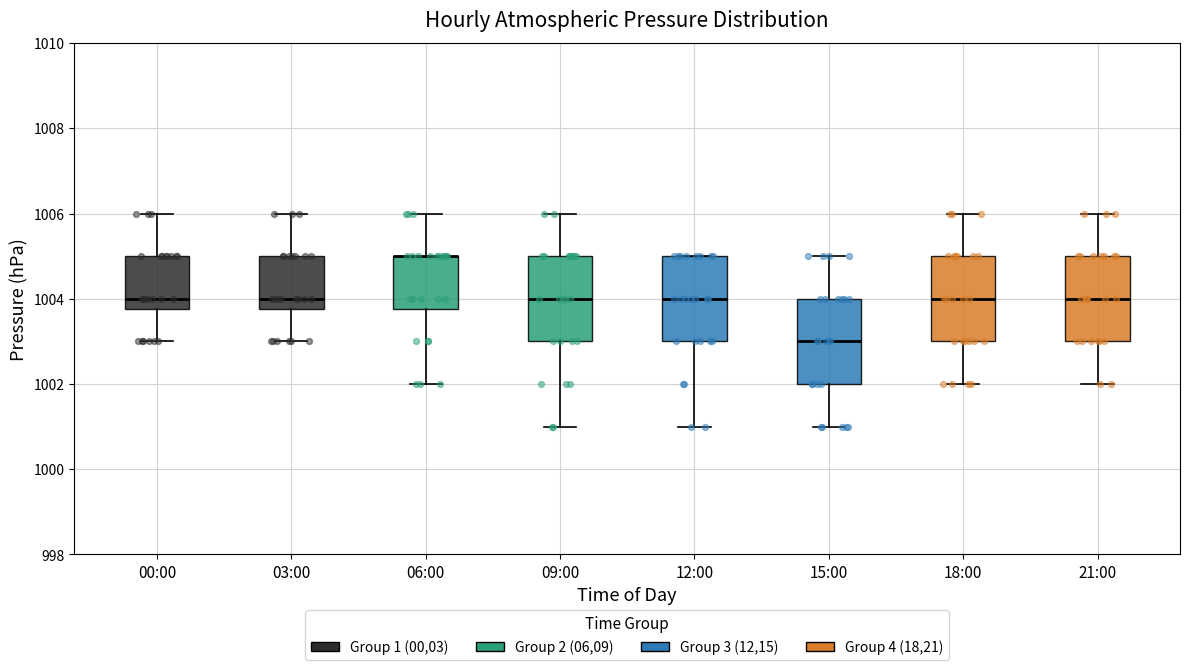

Where does the median line of the box for 21:00 sit on the y-axis? The values are not printed on the chart, so give them approximately, as read against the axis.

1004.0